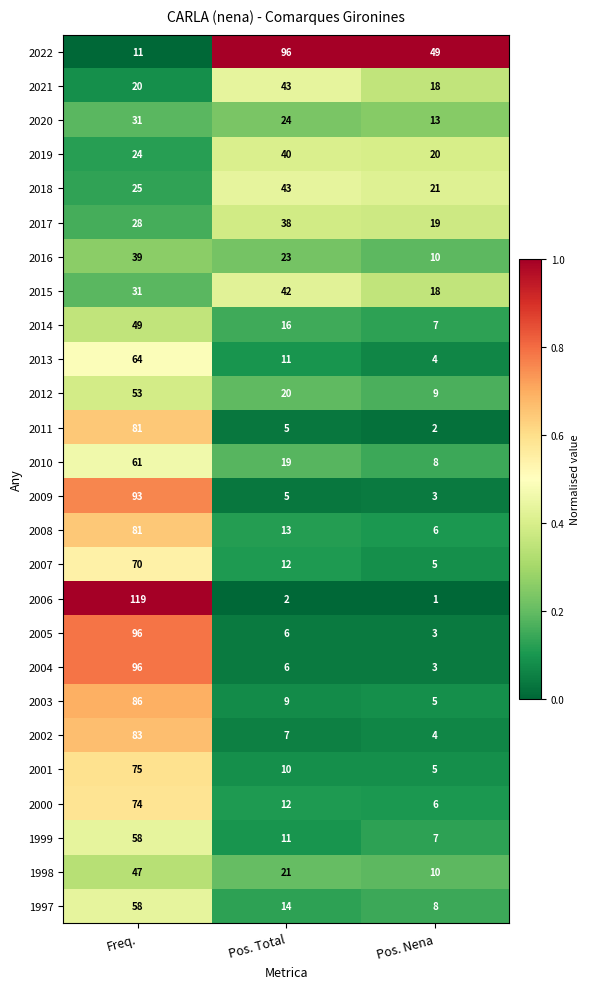

What is the total value across all series at Freq.?

1553